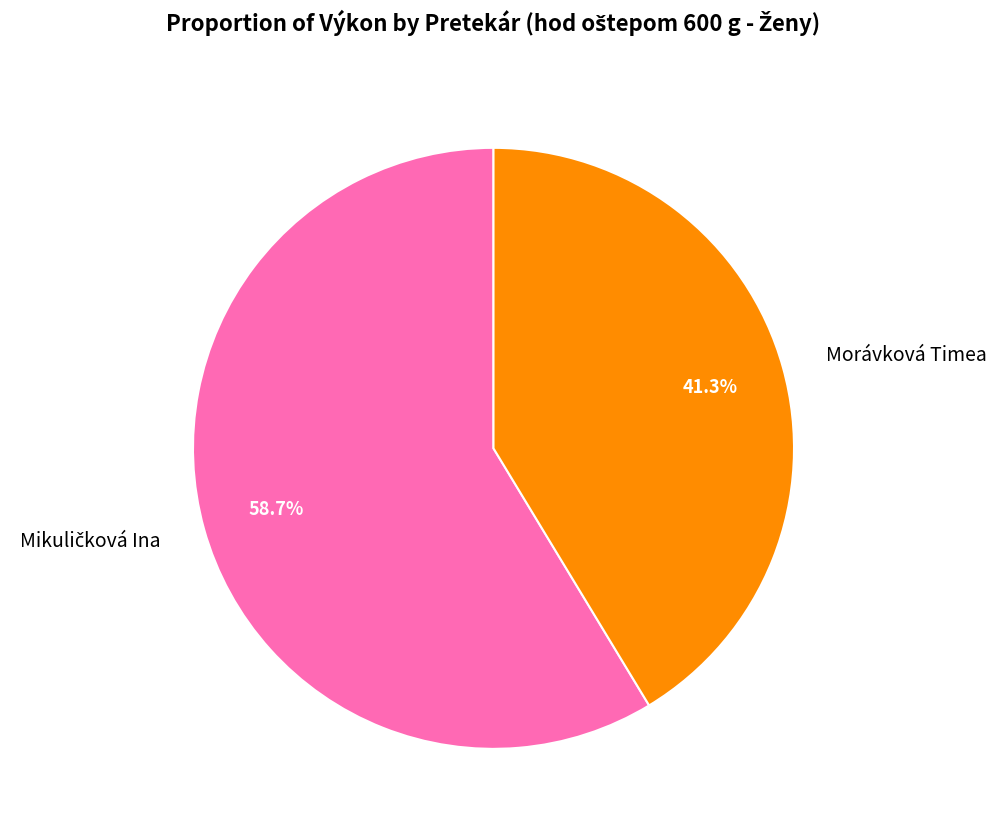

How many slices are in this pie chart?

2